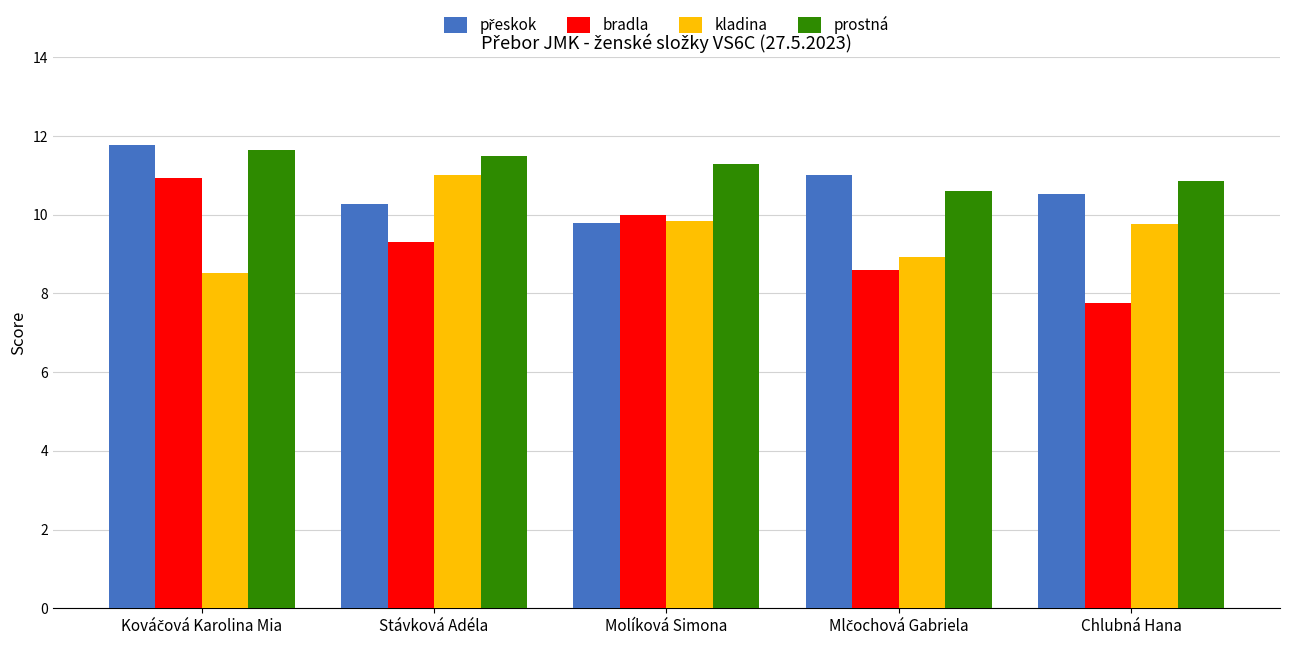

What is the average value of the bradla series?

9.3